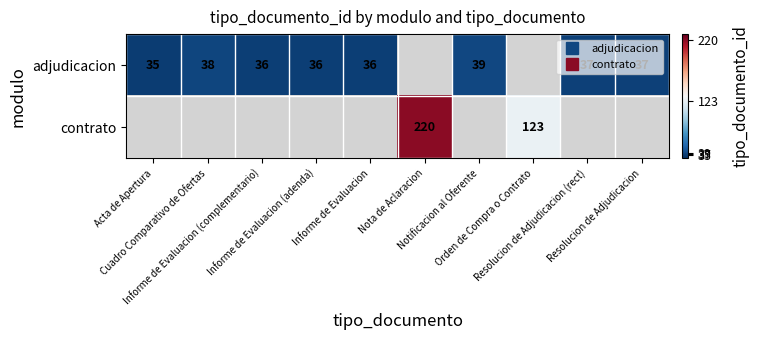

How many values in contrato are above zero?

2